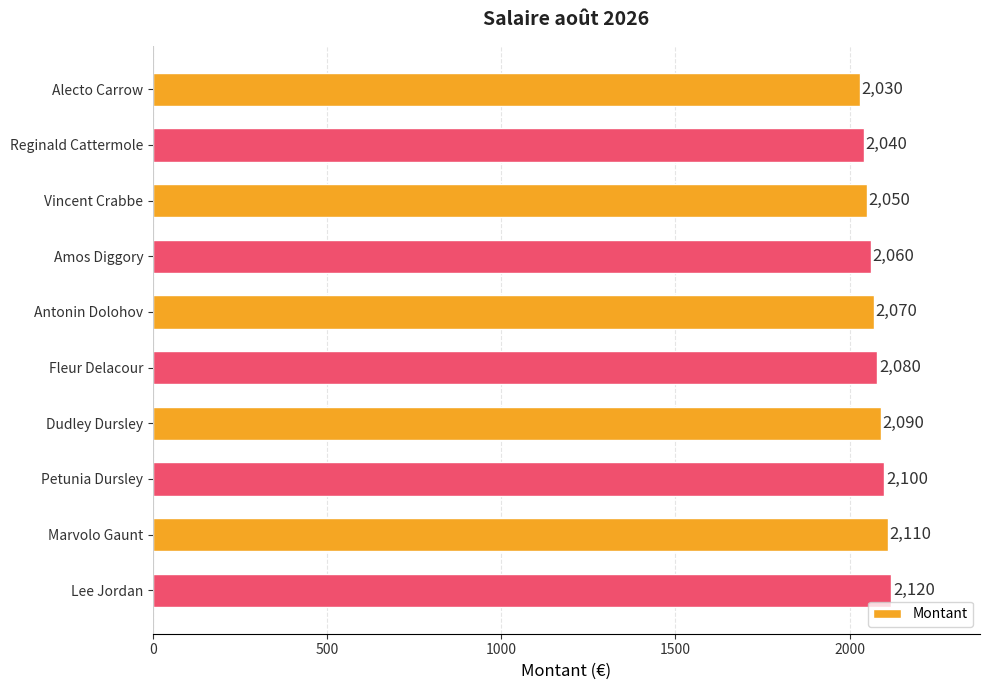

What is the label of the 6th bar from the top?

Fleur Delacour